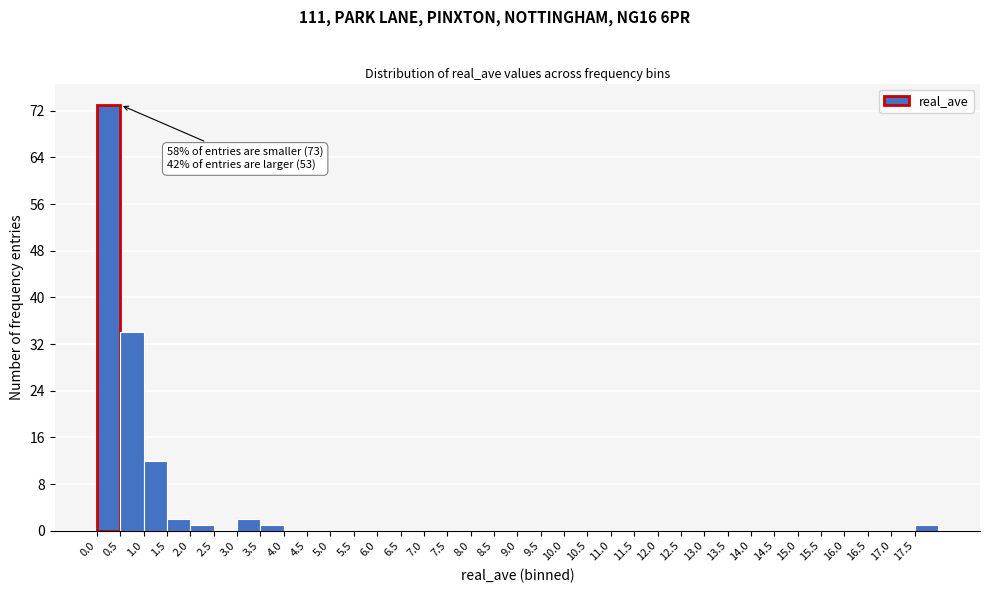

Over which range of the x-axis is the bar tallest?

0.0 to 0.5